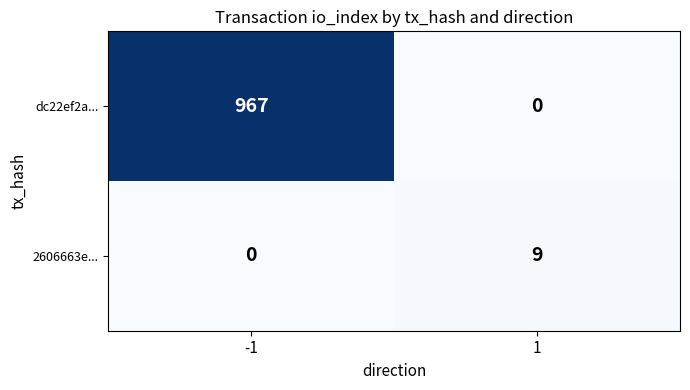

Count the number of categories in the chart.

2